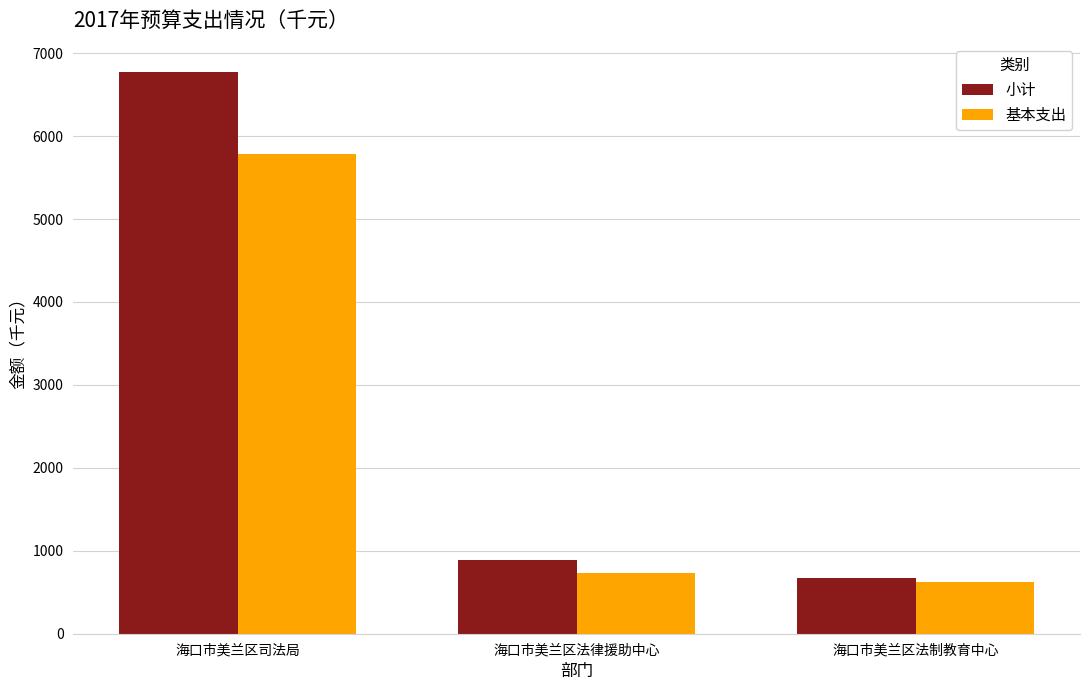

Which series has the widest spread of values?

小计